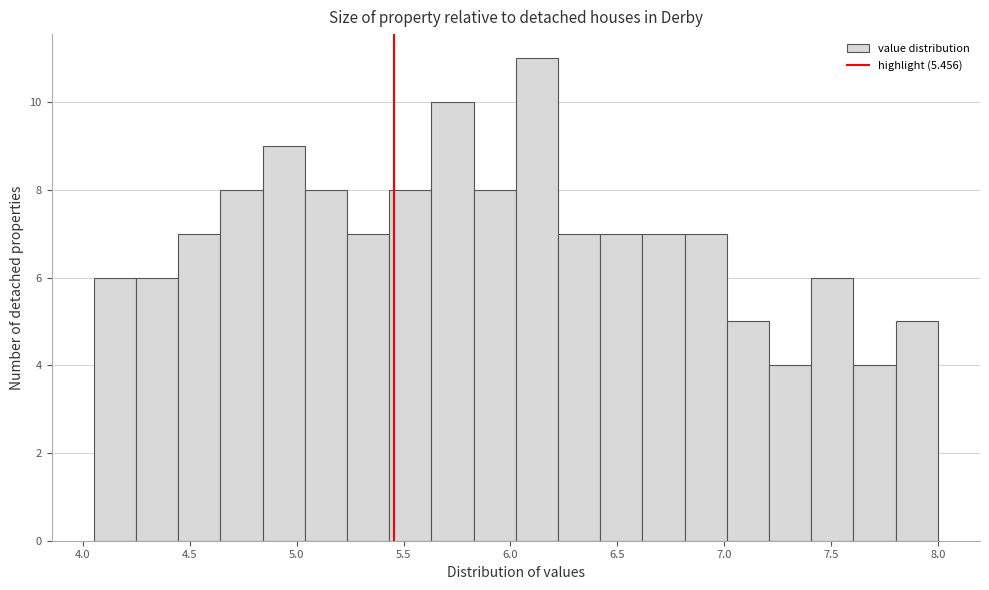

Read against the x-axis, roughly where is the centre of the tallest bar?

6.10